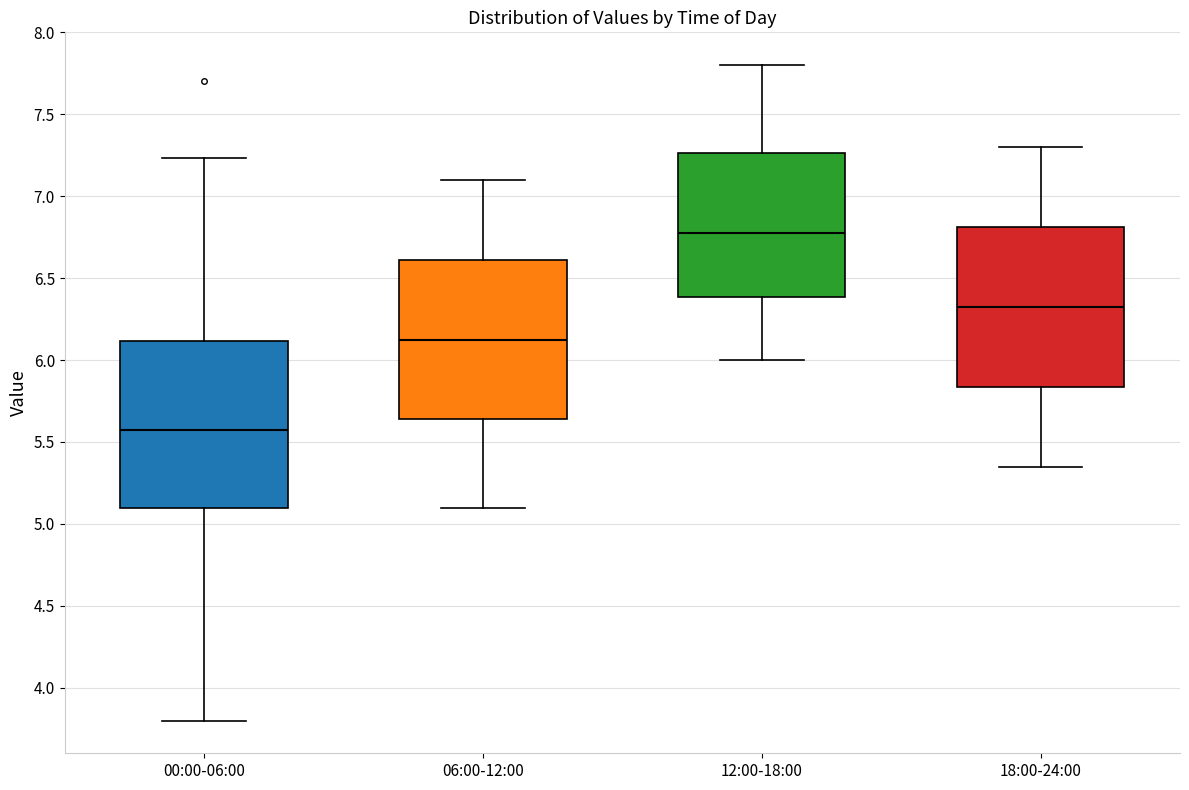

Where does the lower whisker of the box for 18:00-24:00 end on the y-axis? The values are not printed on the chart, so give them approximately, as read against the axis.

5.35